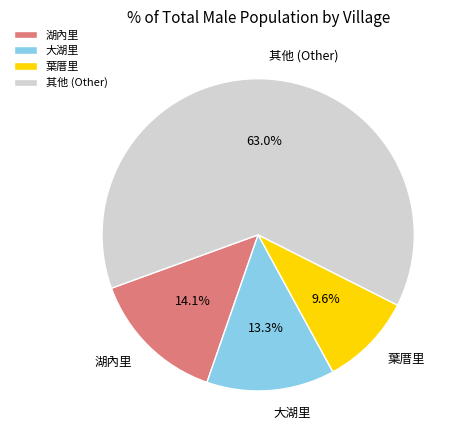

Rank the categories by value from lowest to highest.

葉厝里, 大湖里, 湖內里, 其他 (Other)